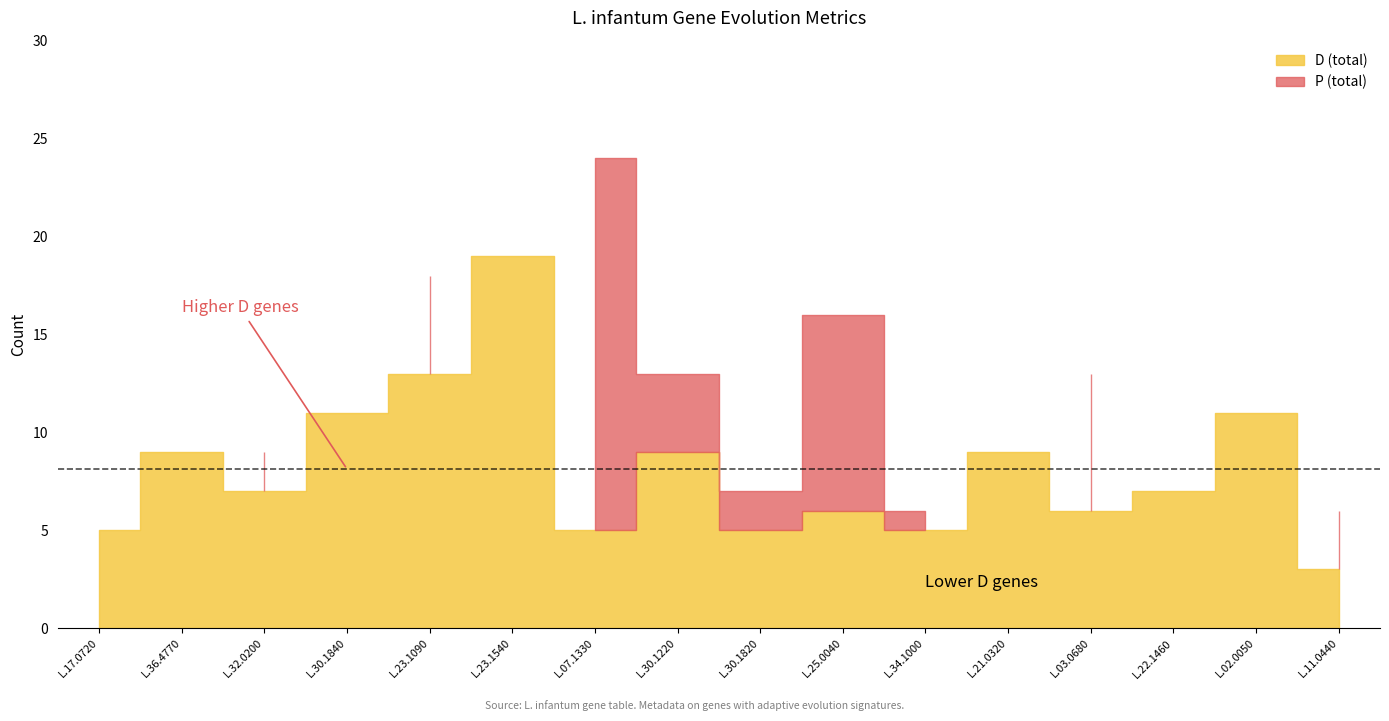

Which series changed the most between LinJ.30.1840-1 and LinJ.30.1820-1?

D (total)